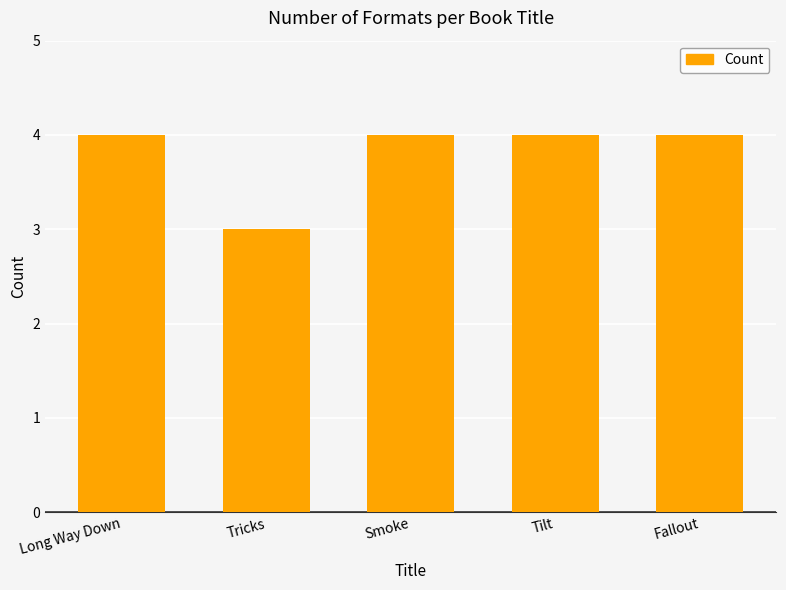

Approximately how many times larger is the value at Smoke compared to Tricks?

1.3